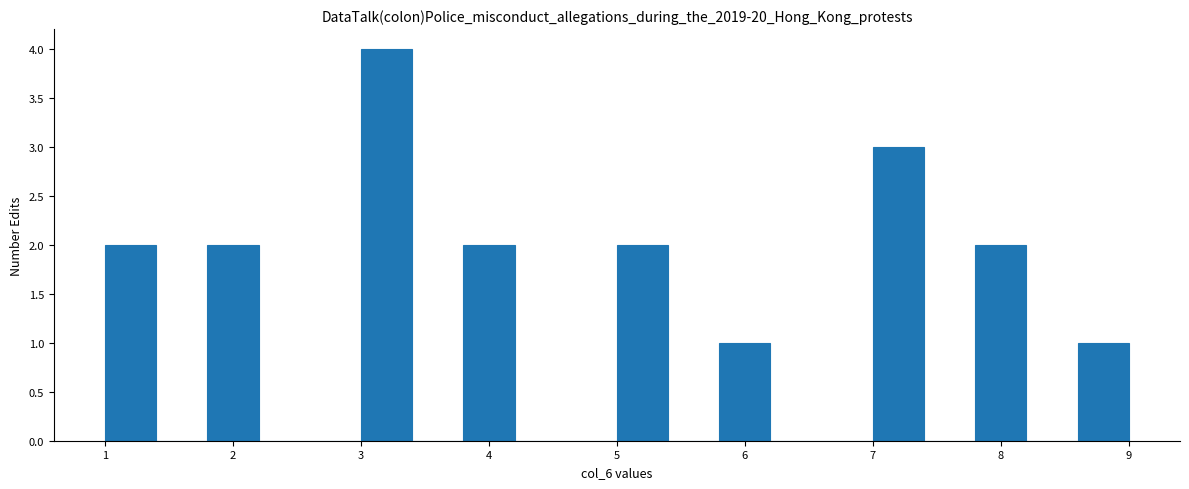

What is the height of the bar covering 1.8 to 2.2 on the x-axis? The values are not printed on the chart, so give them approximately, as read against the axis.

2